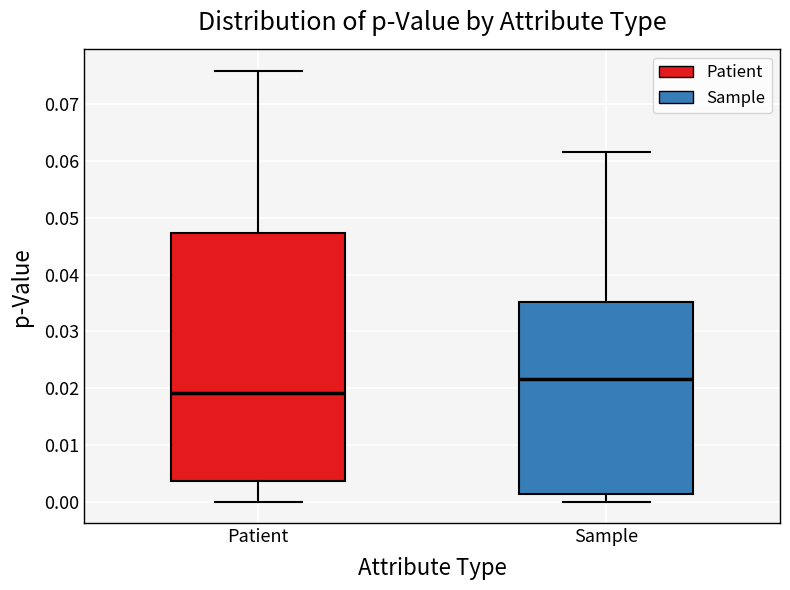

Reading left to right, read every box against the y-axis: the position of its median line, the range the box covers, and the ends of its whiskers. The values are not printed on the chart, so give them approximately, as read against the axis.

Patient: median 0.019, box 0.004 to 0.047, whiskers 0.000 to 0.076
Sample: median 0.022, box 0.001 to 0.035, whiskers 0.000 to 0.062